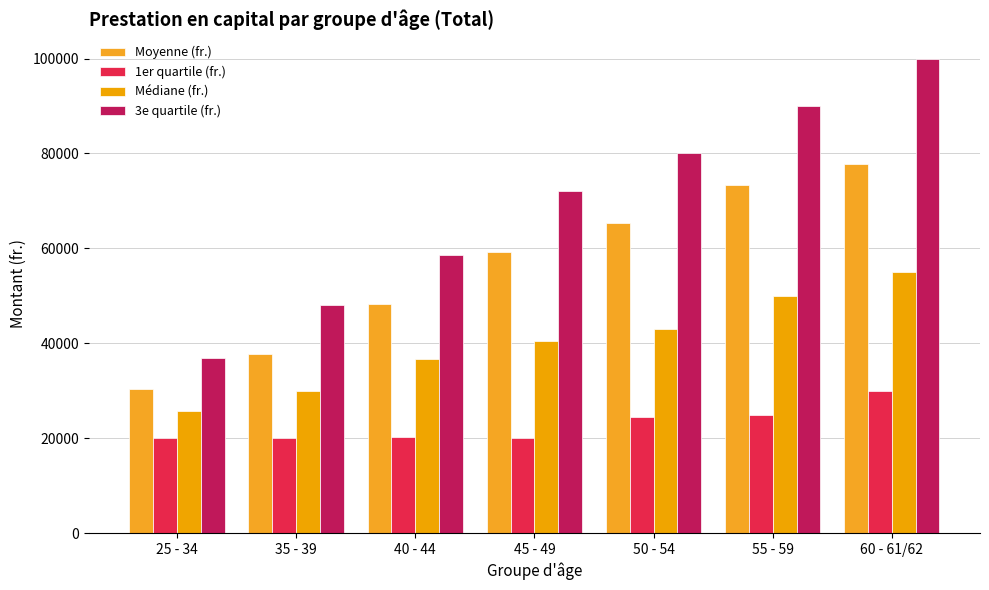

What is the label of the 2nd bar from the left?

35 - 39